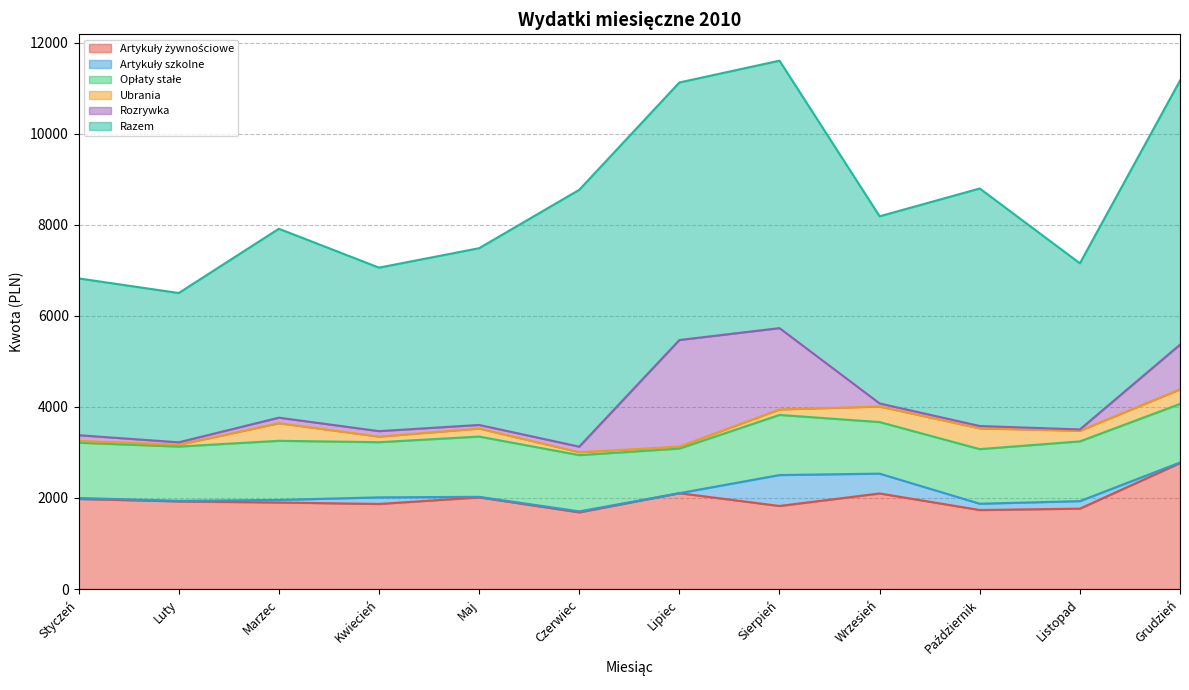

The value of Opłaty stałe at Luty is 358.4. True or false?

False